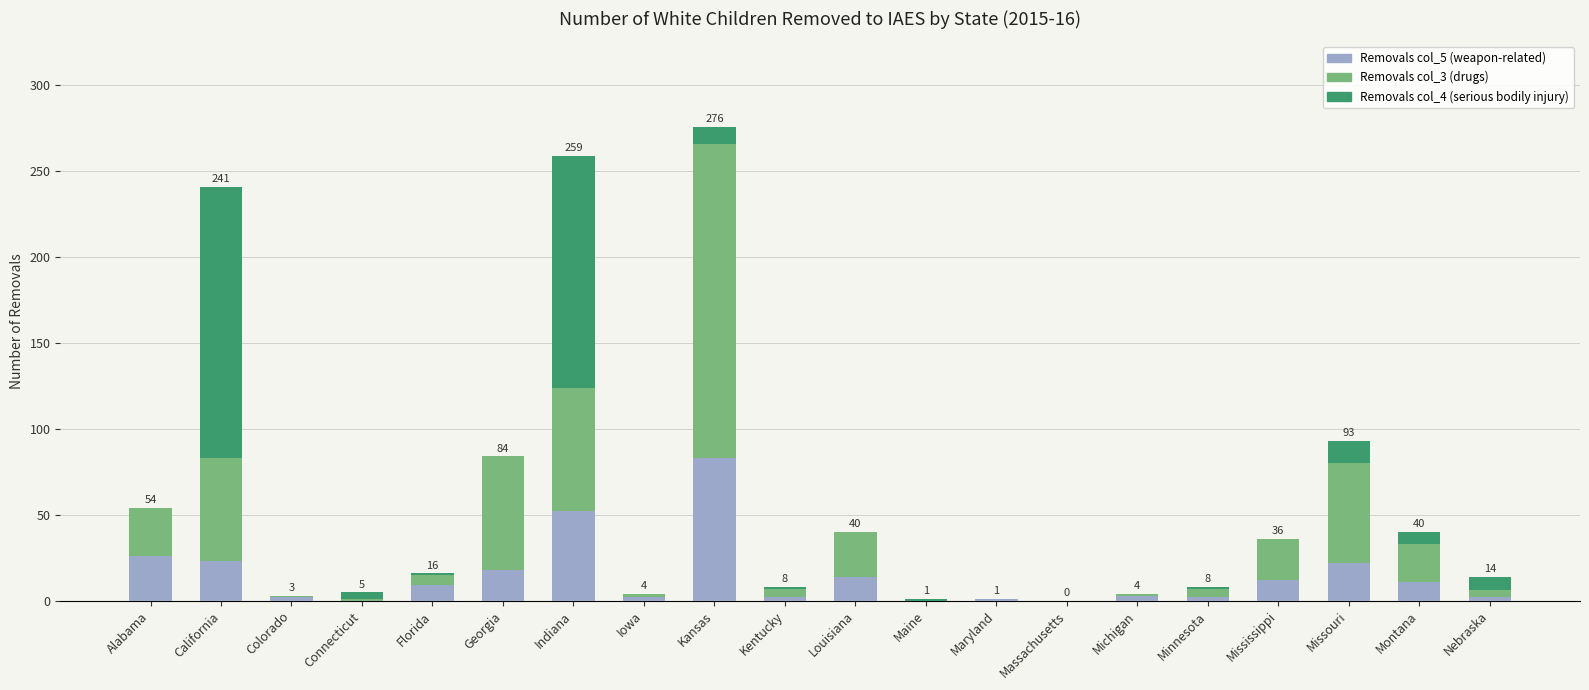

What is the total value across all series at Mississippi?

36